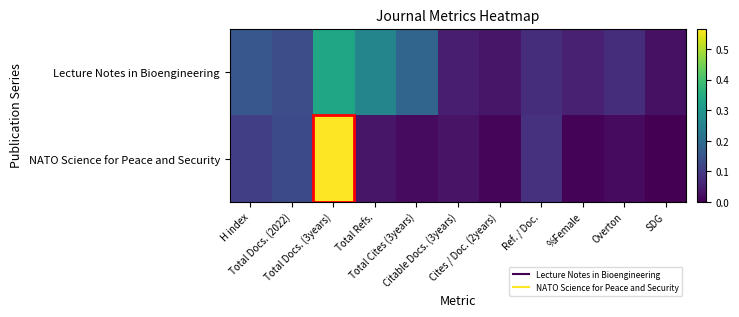

Rank the series by their maximum value, from lowest to highest.

Lecture Notes in Bioengineering, NATO Science for Peace and Security